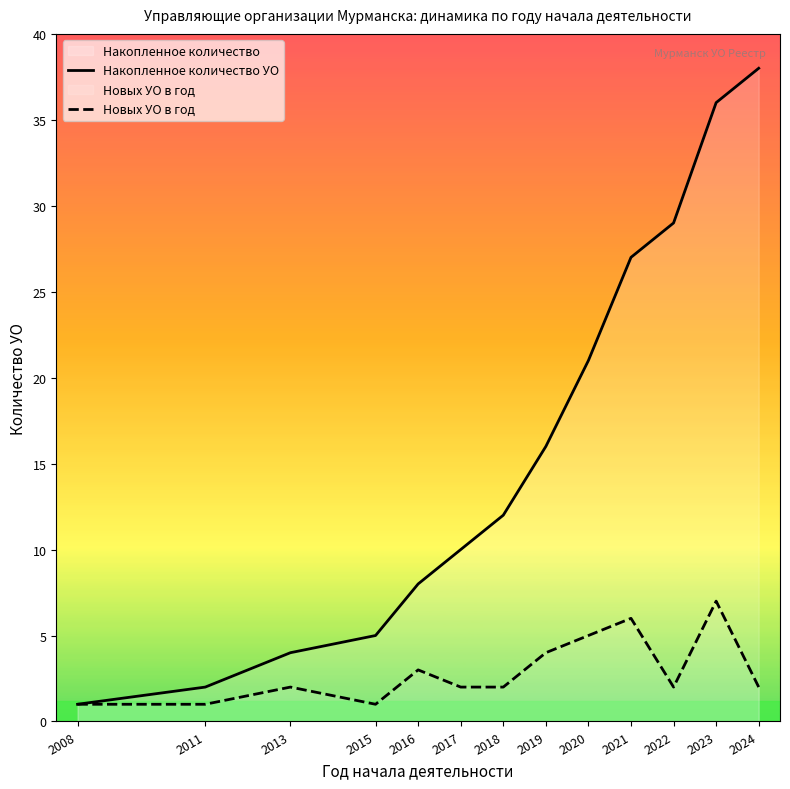

True or false: Новых УО в год and Накопленное количество УО intersect in this chart.

False